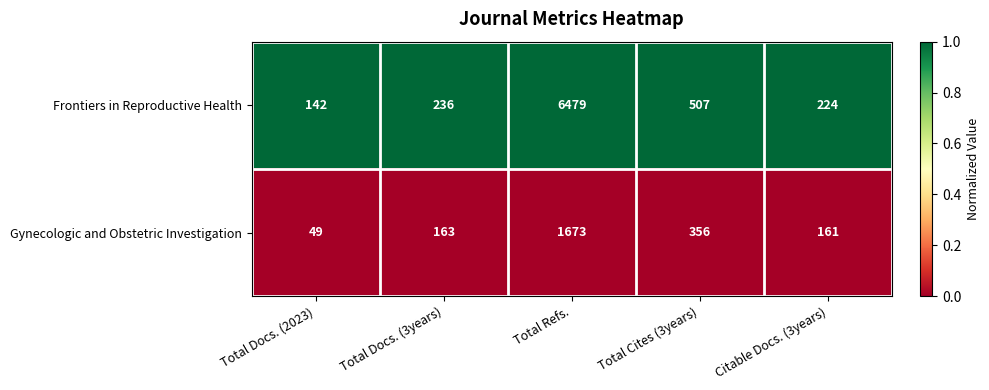

The Frontiers in Reproductive Health series shows 73 at Total Docs. (2023). True or false?

False